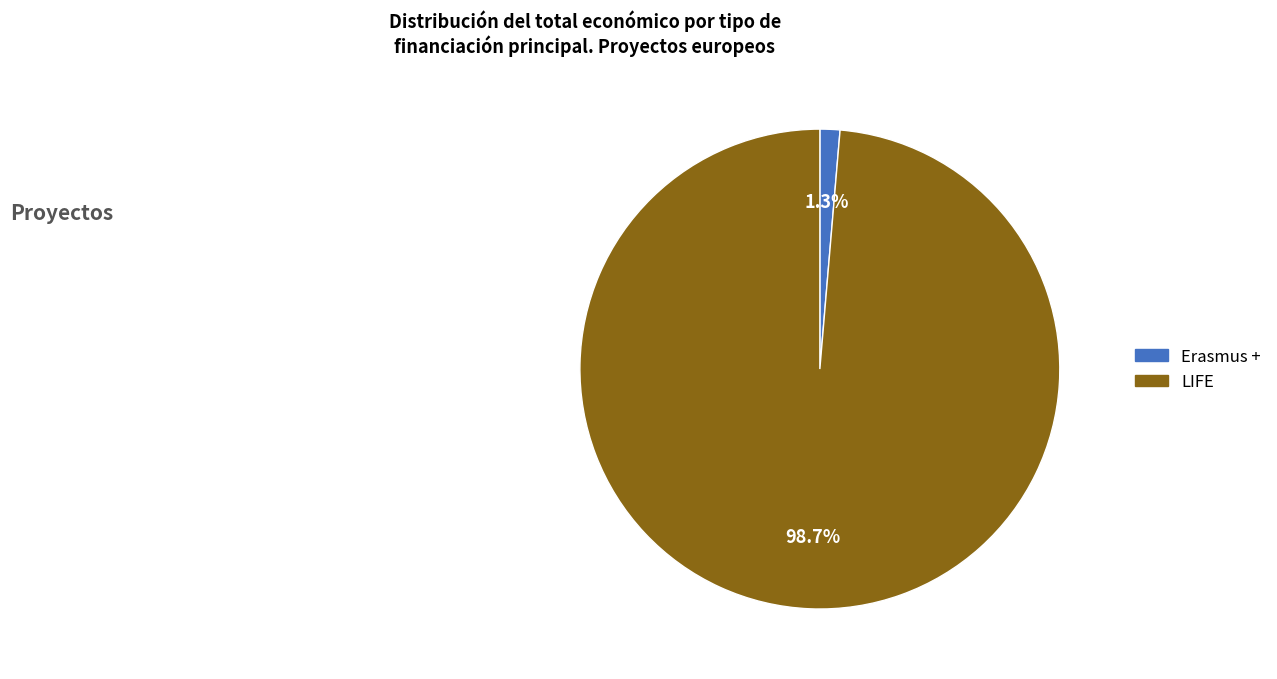

Is there a majority slice in this chart?

Yes